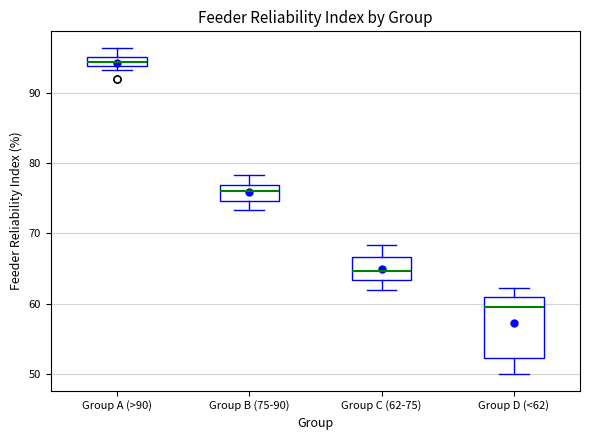

Where is the lower edge of the box for Group A (>90) on the y-axis? The values are not printed on the chart, so give them approximately, as read against the axis.

94